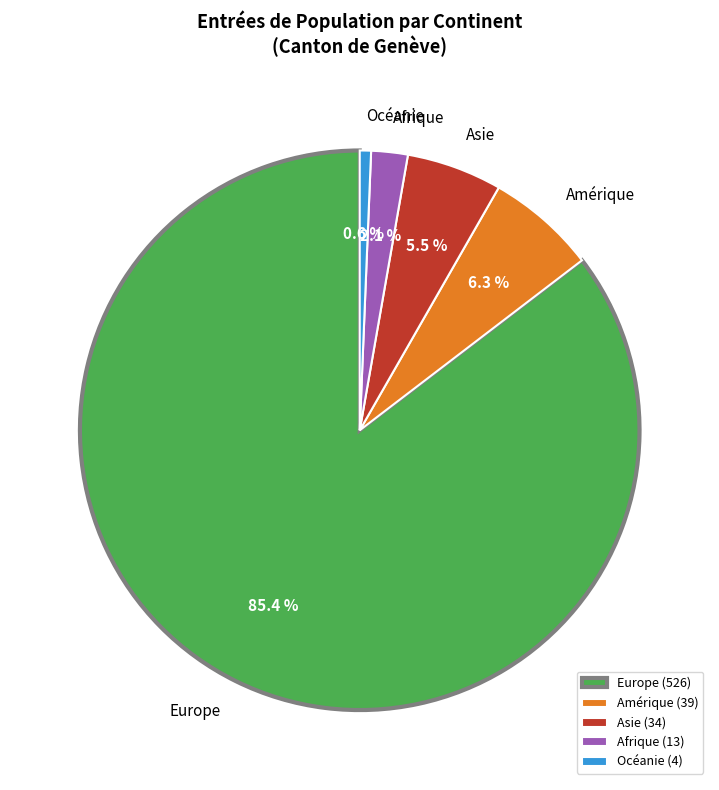

Which slice is the smallest?

Océanie